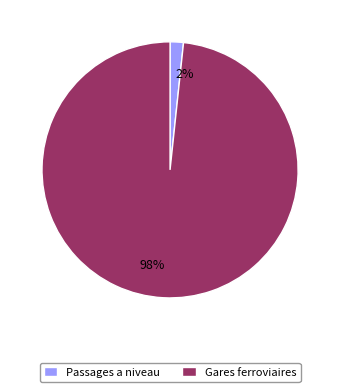

Does Passages a niveau account for over 50% of the chart?

No